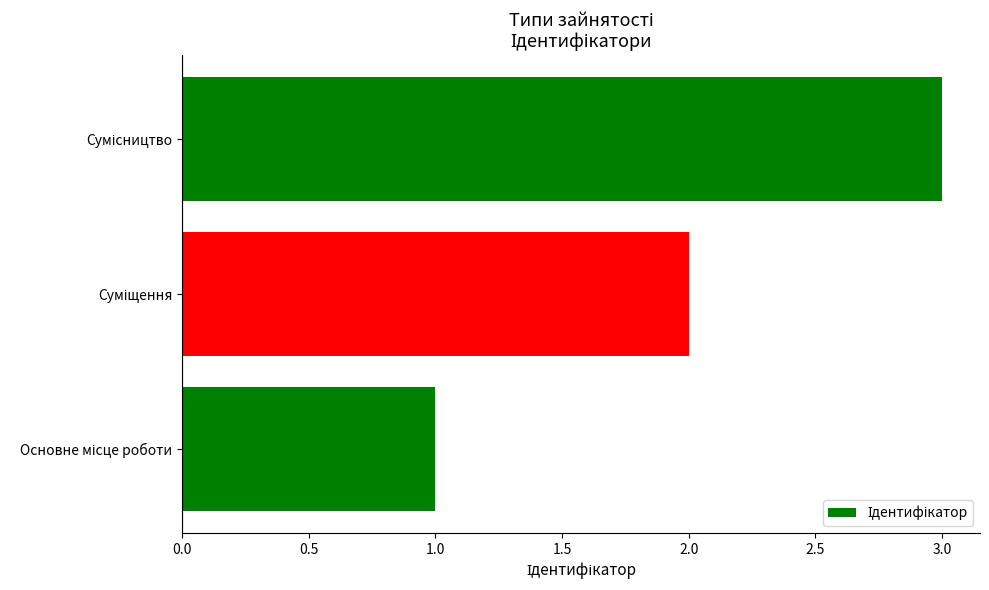

What is the sum of all values?

6